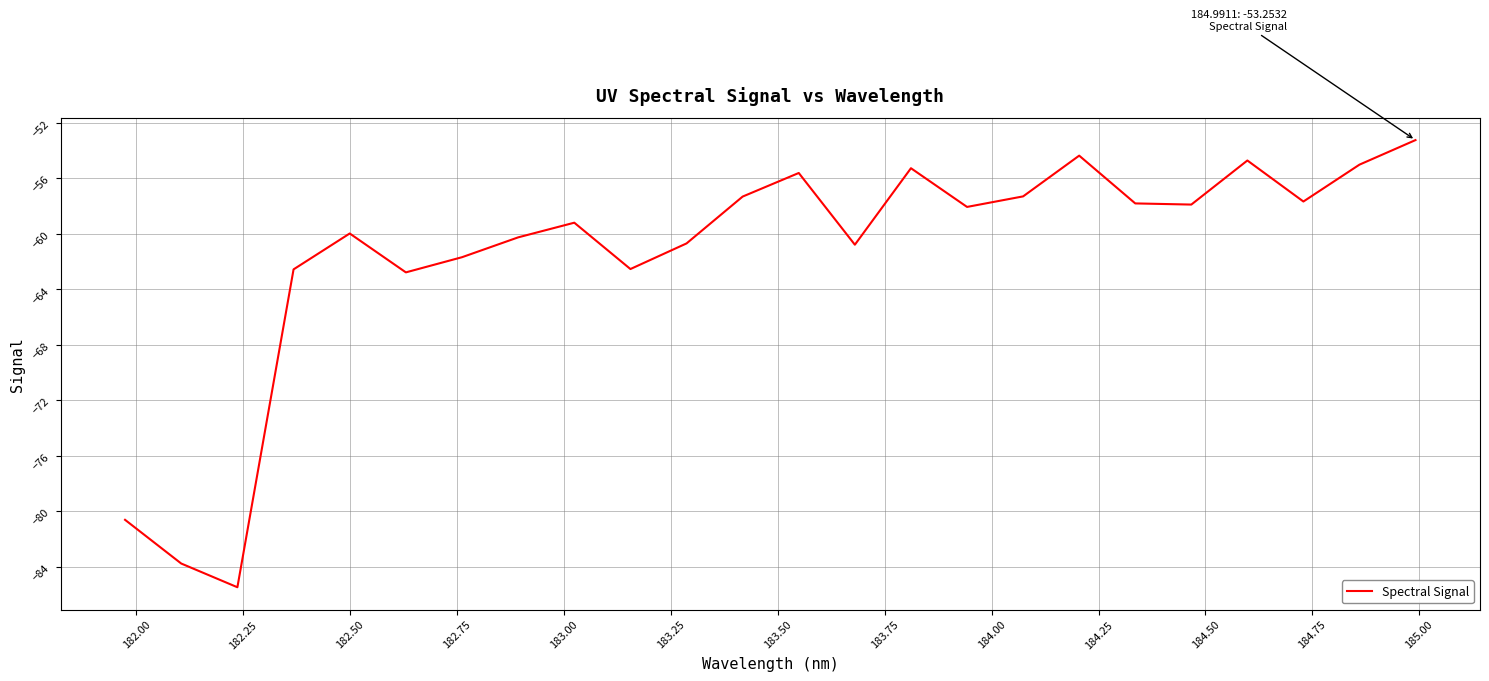

Does the chart have visible grid lines?

Yes